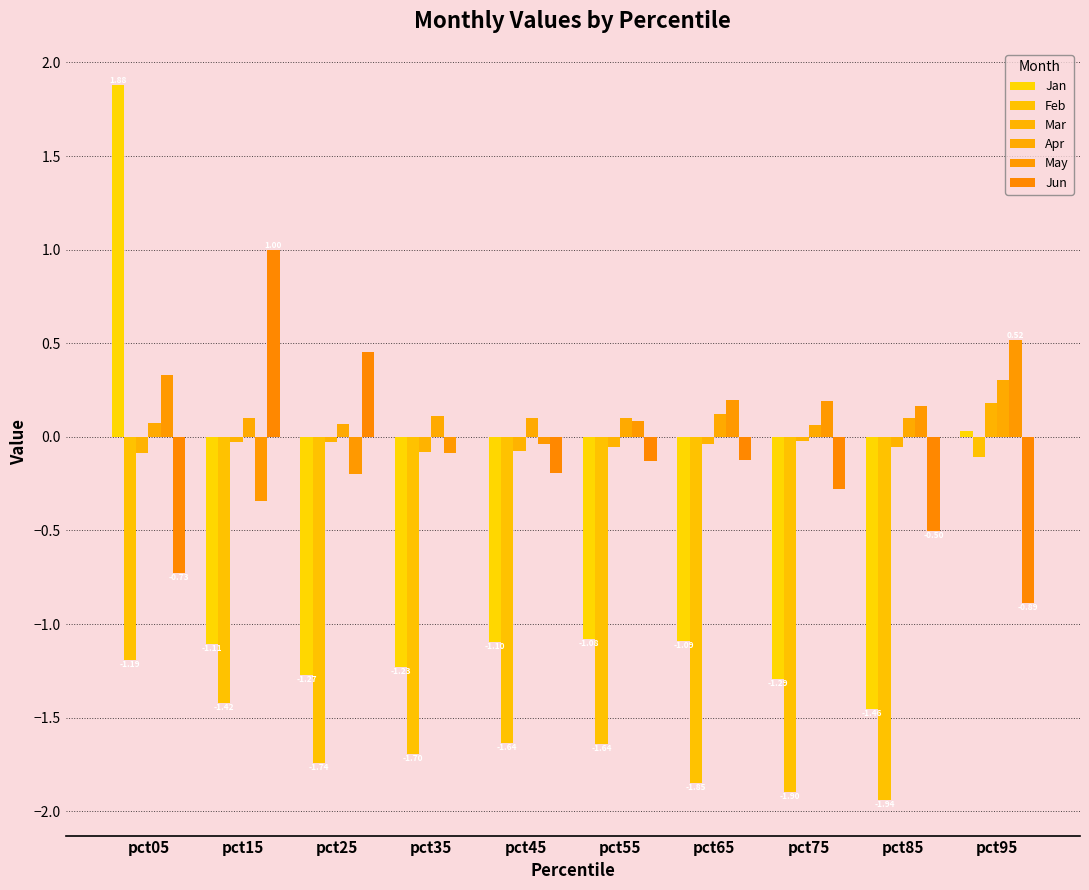

What is the lowest value of the Feb series?

-1.9